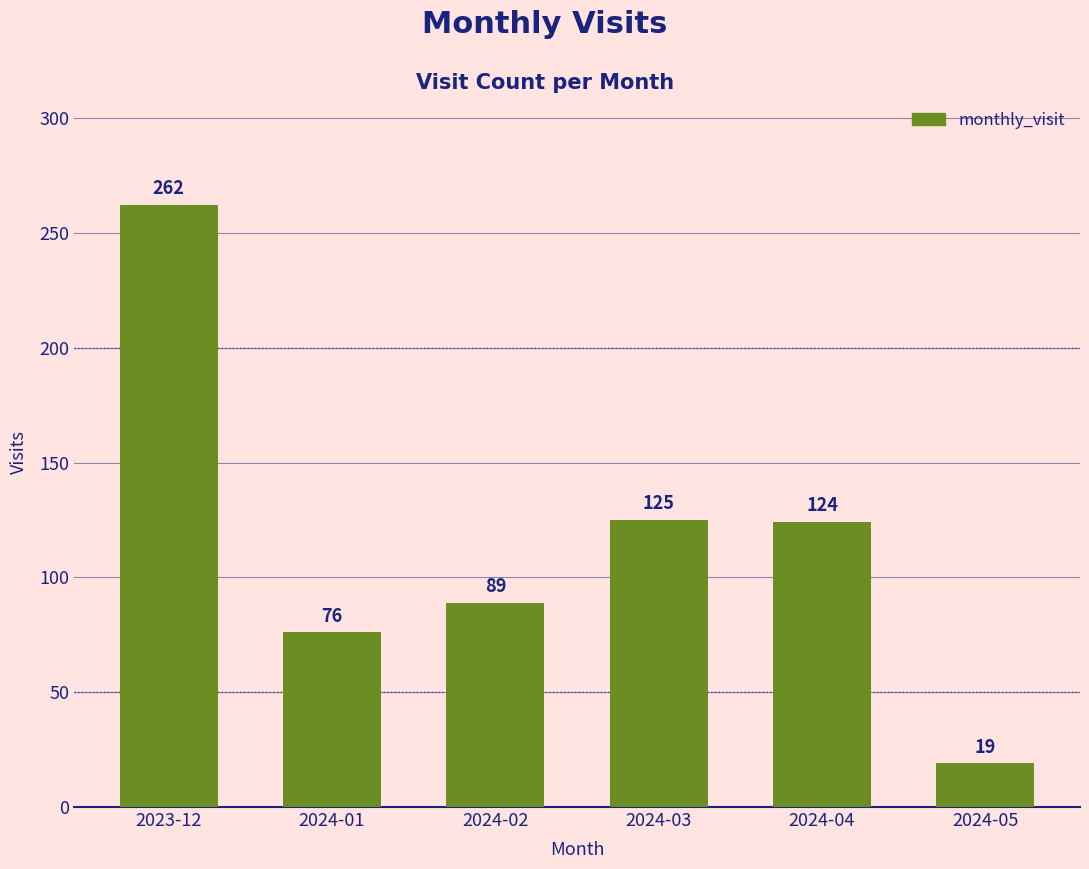

At which label does the data first exceed 124?

2023-12